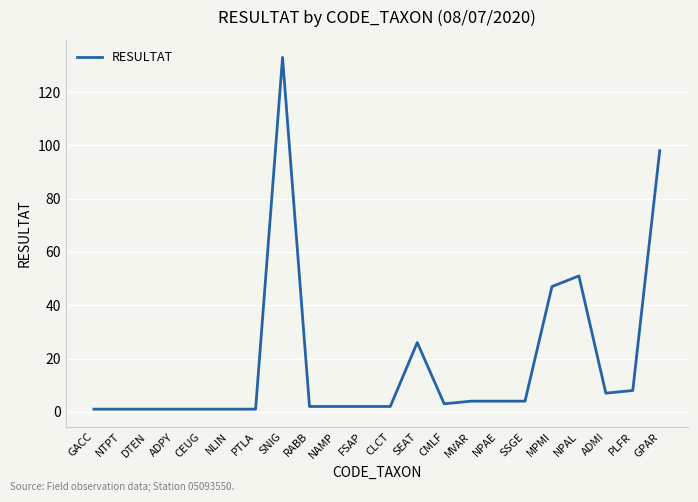

What position from the right is NTPT?

21